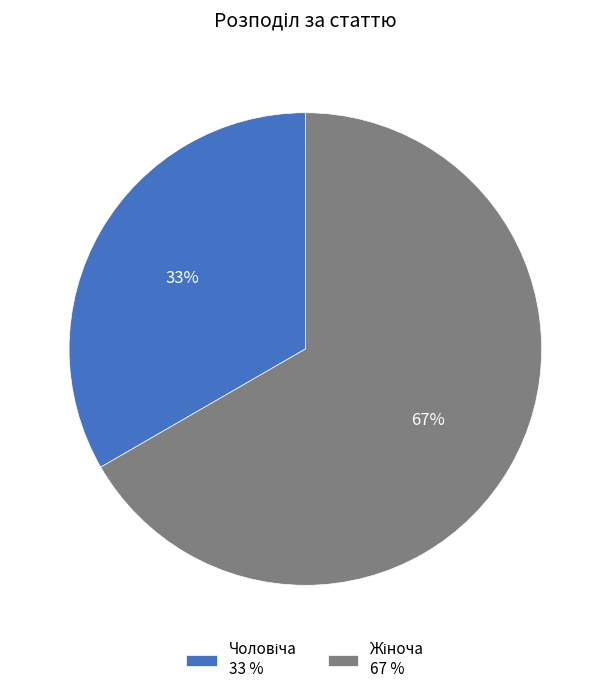

To the nearest percent, what is the average slice percentage?

50%